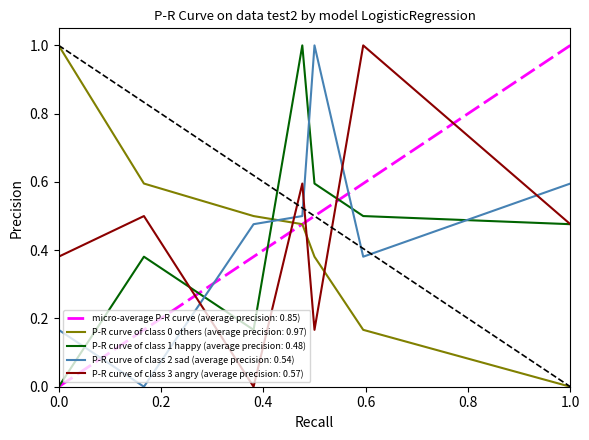

True or false: P-R curve of class 3 angry (average precision: 0.57) and P-R curve of class 2 sad (average precision: 0.54) intersect in this chart.

True